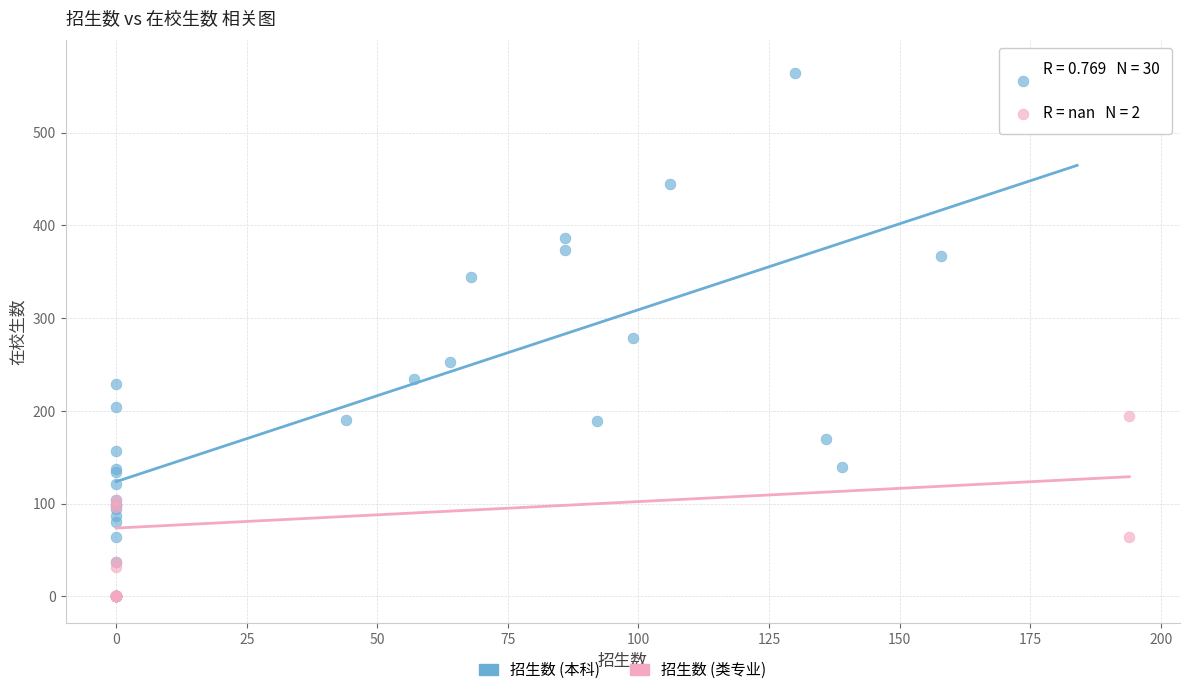

Which series has the widest spread of Y values?

招生数 (本科)